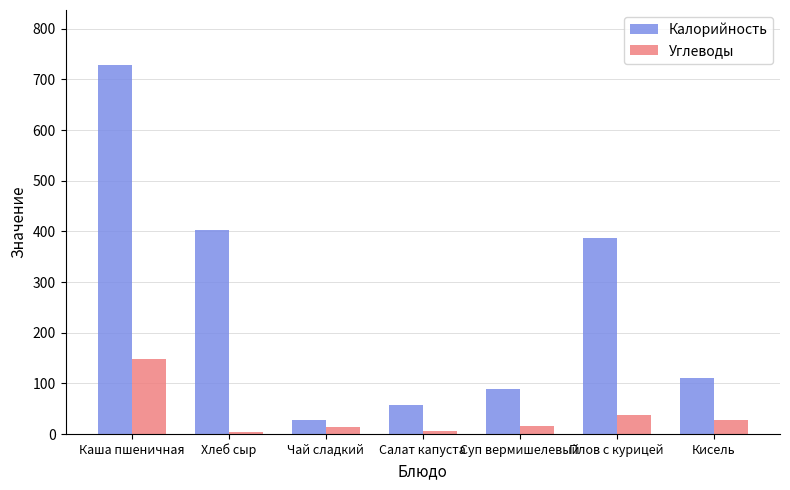

What is the sum of all Калорийность values?

1802.2